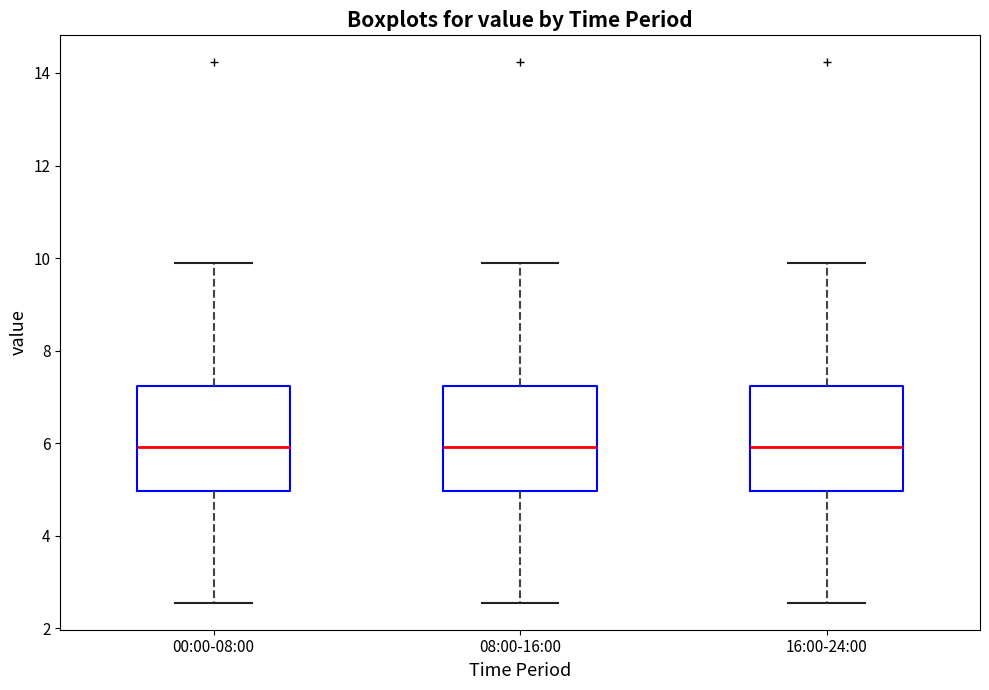

Reading left to right, transcribe this box plot: for each box, give where its median line is, the range the box spans, and where its two whiskers end, as read against the y-axis. The values are not printed on the chart, so give them approximately, as read against the axis.

00:00-08:00: median 6.0, box 5.0 to 7.2, whiskers 2.6 to 10.0
08:00-16:00: median 6.0, box 5.0 to 7.2, whiskers 2.6 to 10.0
16:00-24:00: median 6.0, box 5.0 to 7.2, whiskers 2.6 to 10.0